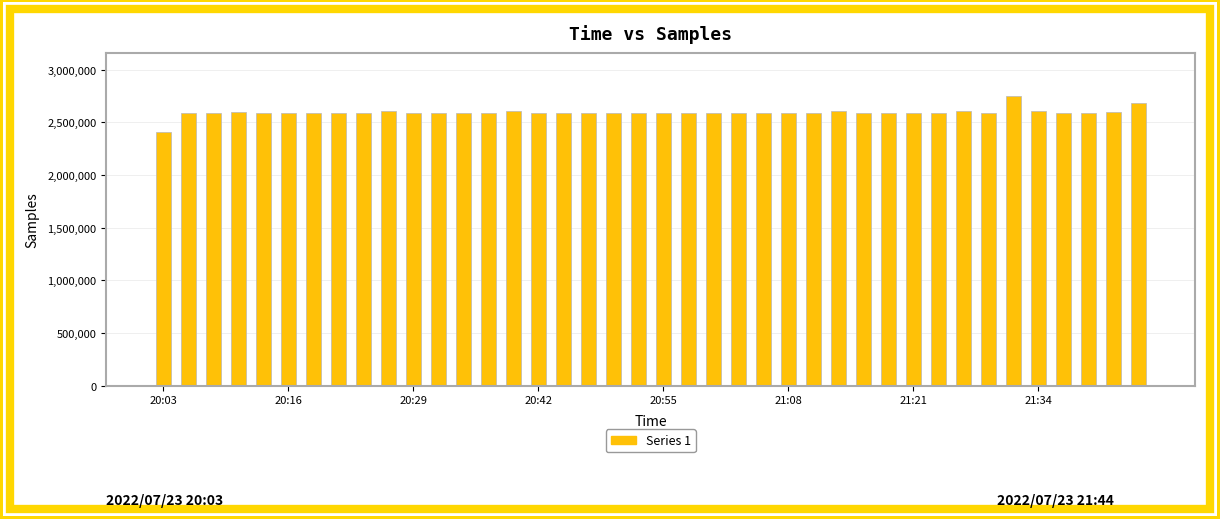

What is the value of the 23rd bar from the left?

2586518